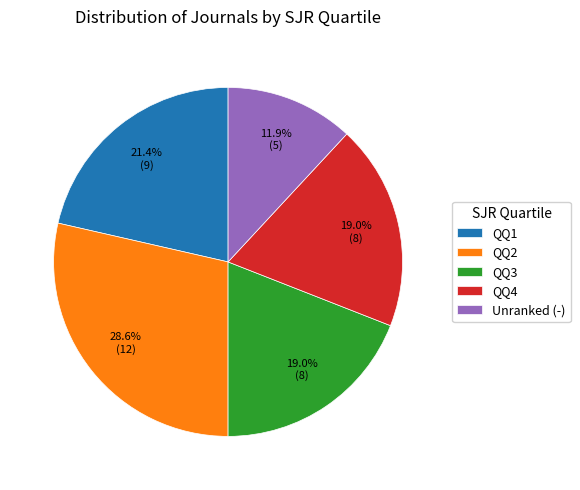

Does QQ4 account for over 50% of the chart?

No